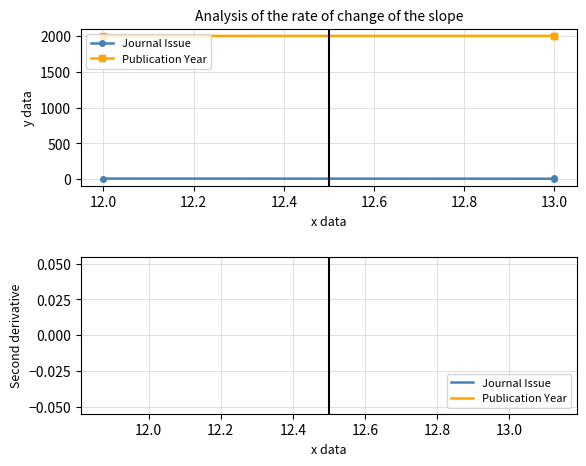

The Publication Year series shows 451 at 13. True or false?

False